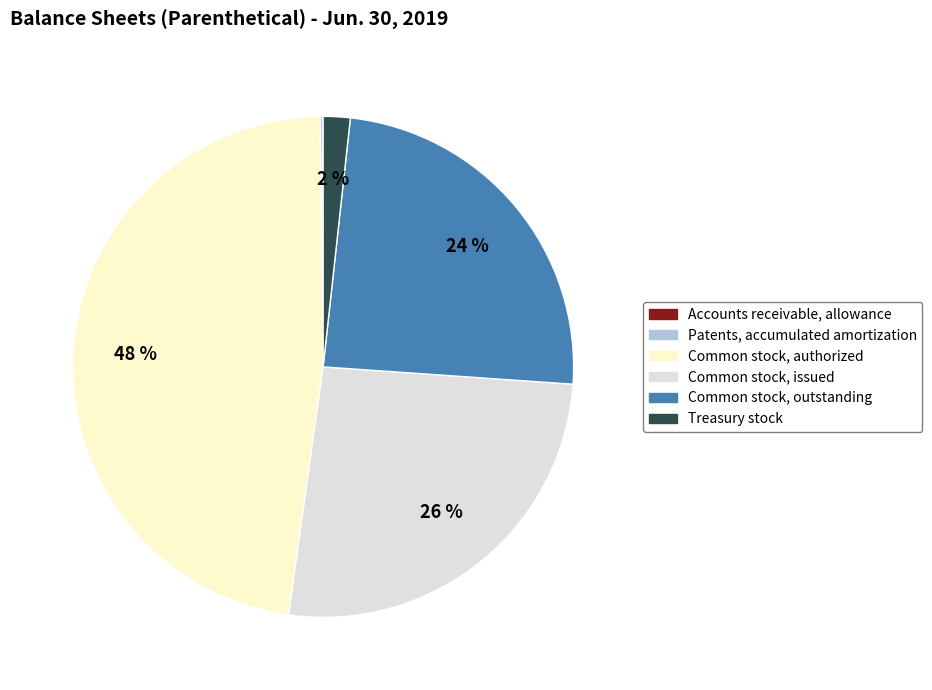

Does Common stock, issued account for over 50% of the chart?

No